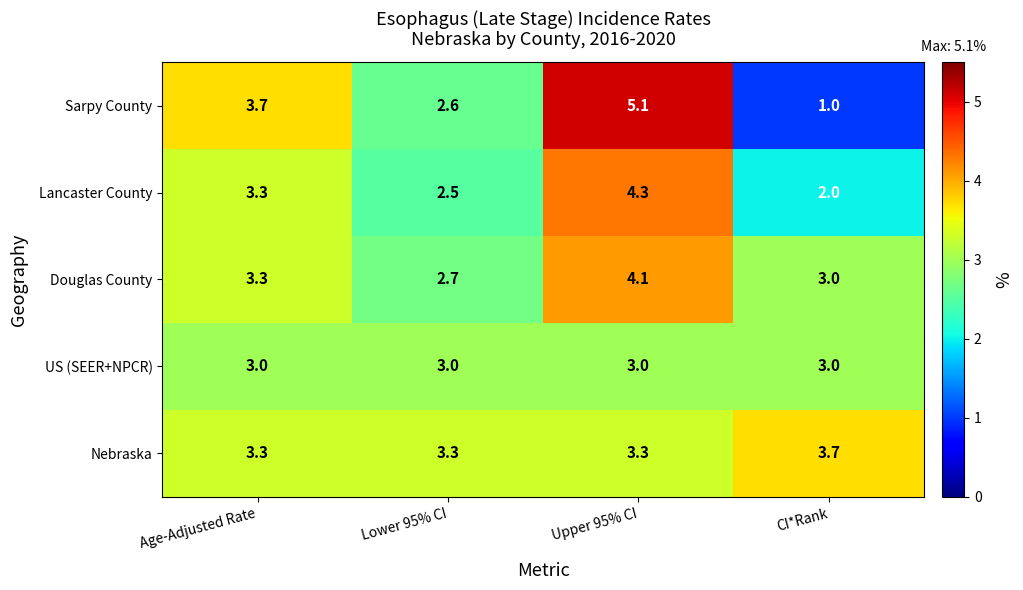

Where is Sarpy County nearest to the value 3?

Lower 95% CI